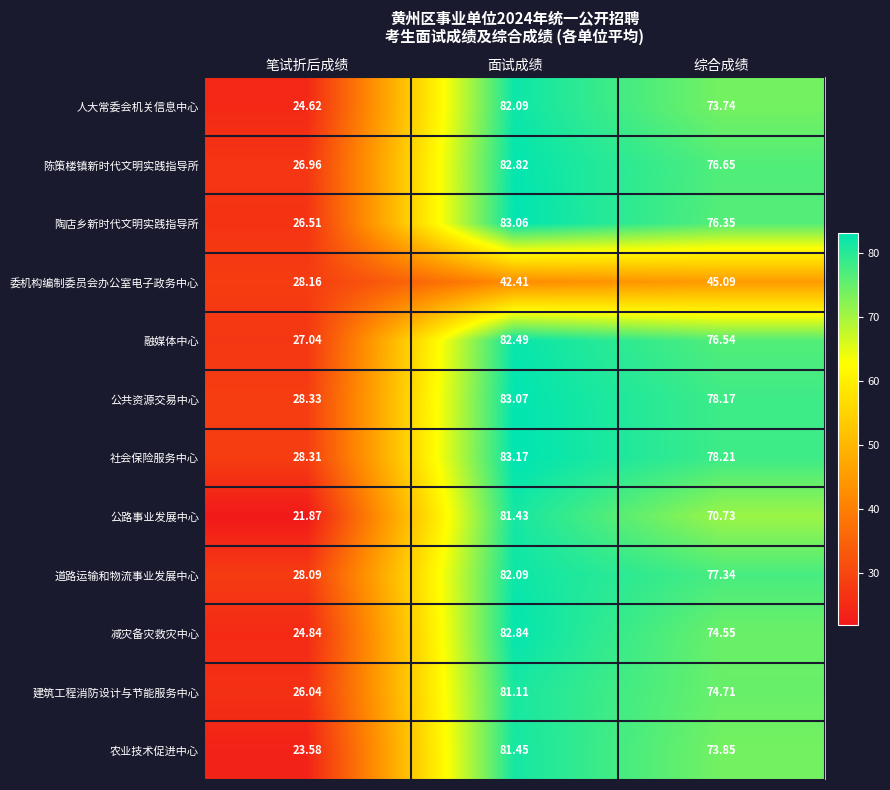

At which category is the sum across all series the highest?

面试成绩